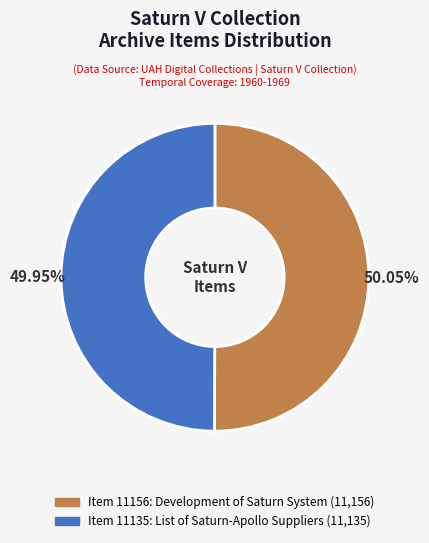

What is the ratio of the value at Item 11156: Development of Saturn System to the value at Item 11135: List of Saturn-Apollo Suppliers?

1.0